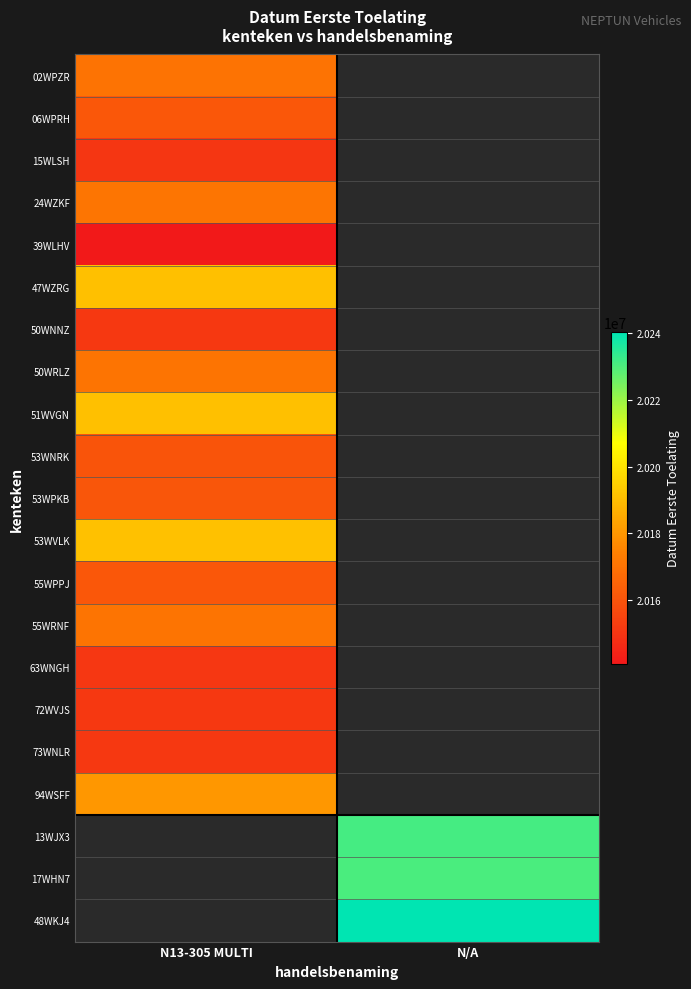

At N13-305 MULTI, list the series in order from smallest to largest.

39WLHV, 15WLSH, 63WNGH, 73WNLR, 72WVJS, 50WNNZ, 53WNRK, 53WPKB, 55WPPJ, 06WPRH, 02WPZR, 50WRLZ, 55WRNF, 24WZKF, 94WSFF, 51WVGN, 47WZRG, 53WVLK, 13WJX3, 17WHN7, 48WKJ4